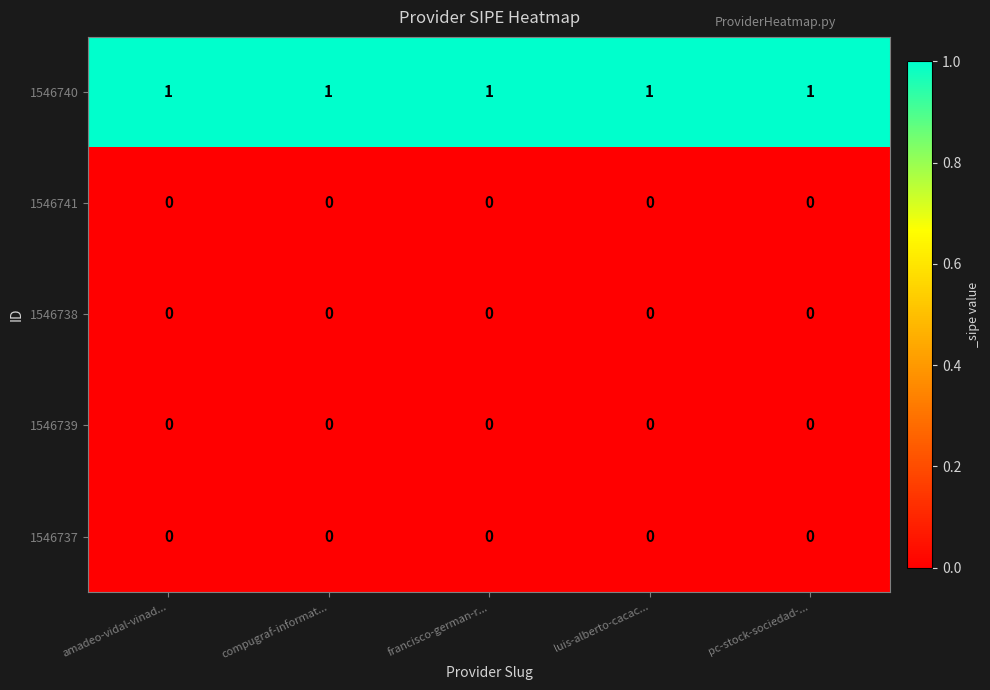

Which series has the largest total across all categories?

1546740